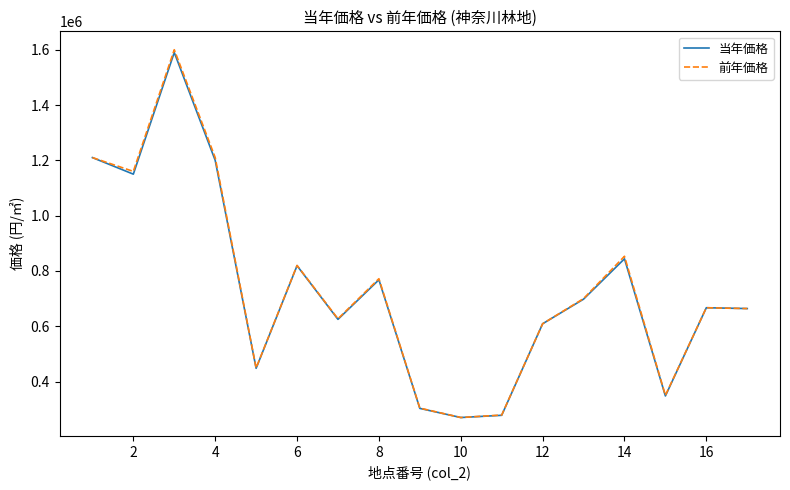

Which series has the largest range (max minus min)?

前年価格